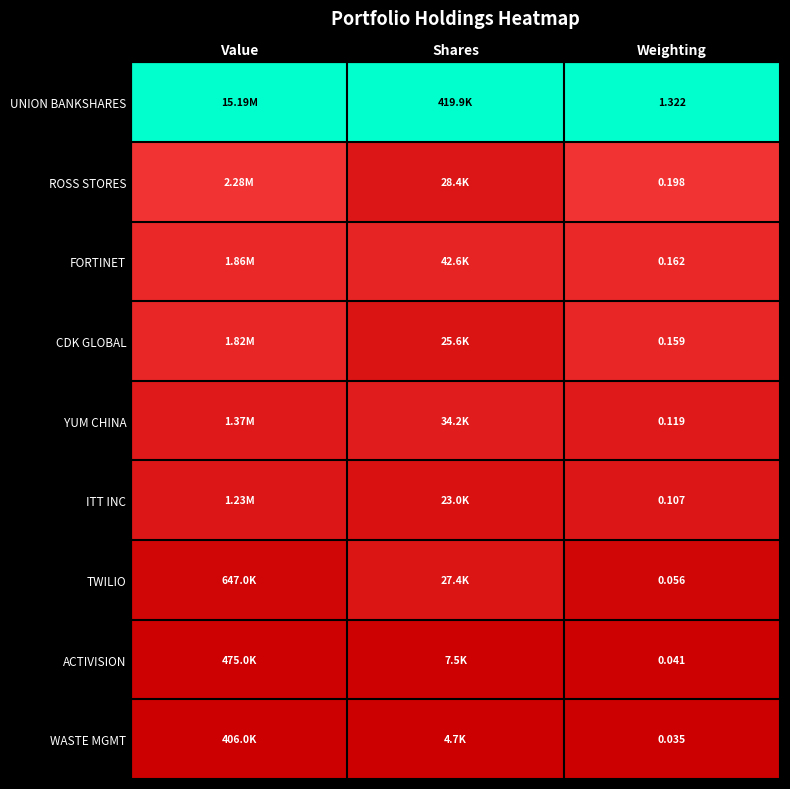

At Weighting, list the series in order from largest to smallest.

UNION BANKSHARES, ROSS STORES, FORTINET, CDK GLOBAL, YUM CHINA, ITT INC, TWILIO, ACTIVISION, WASTE MGMT